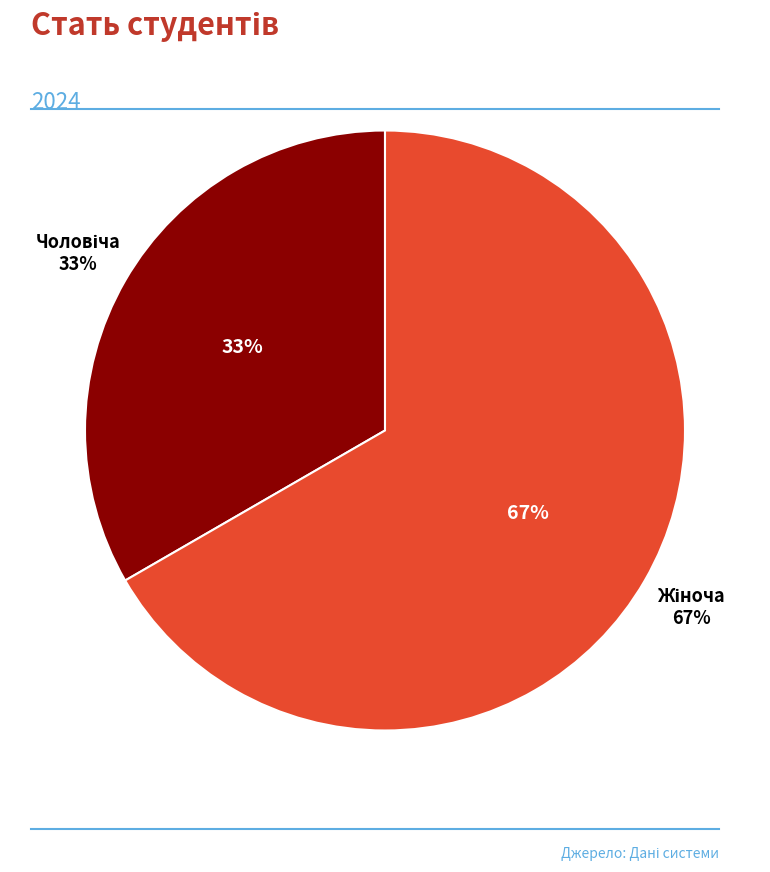

True or false: Жіноча accounts for 79% of the total.

False